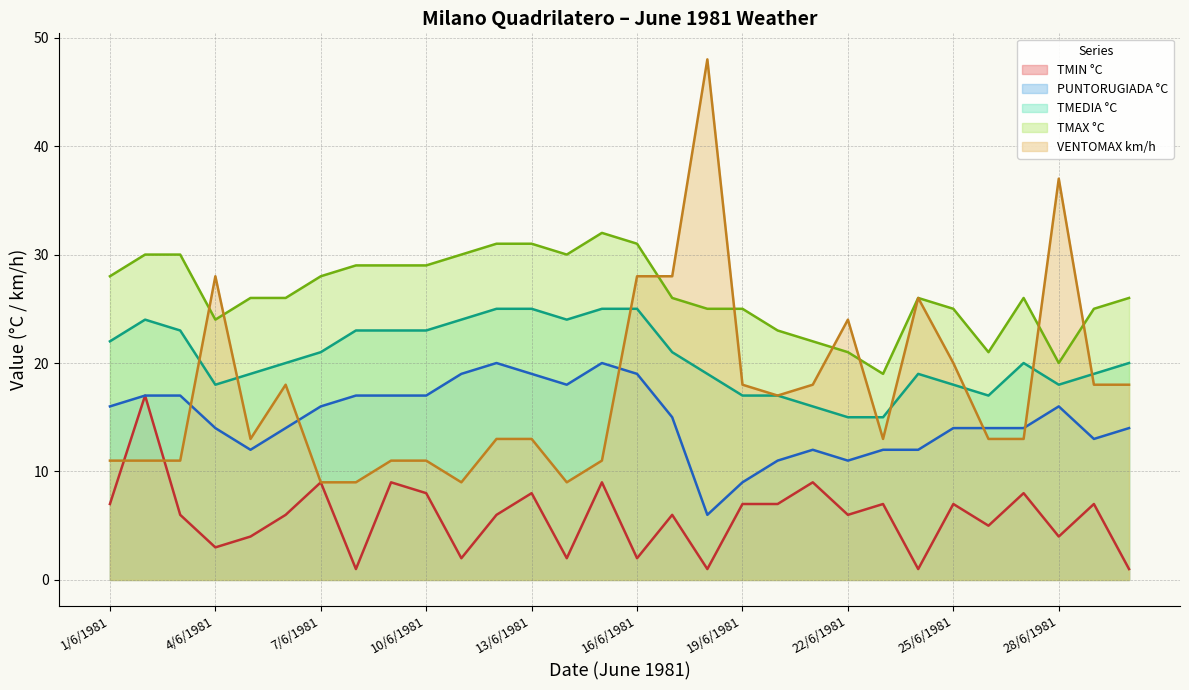

What is the greatest value displayed?

48